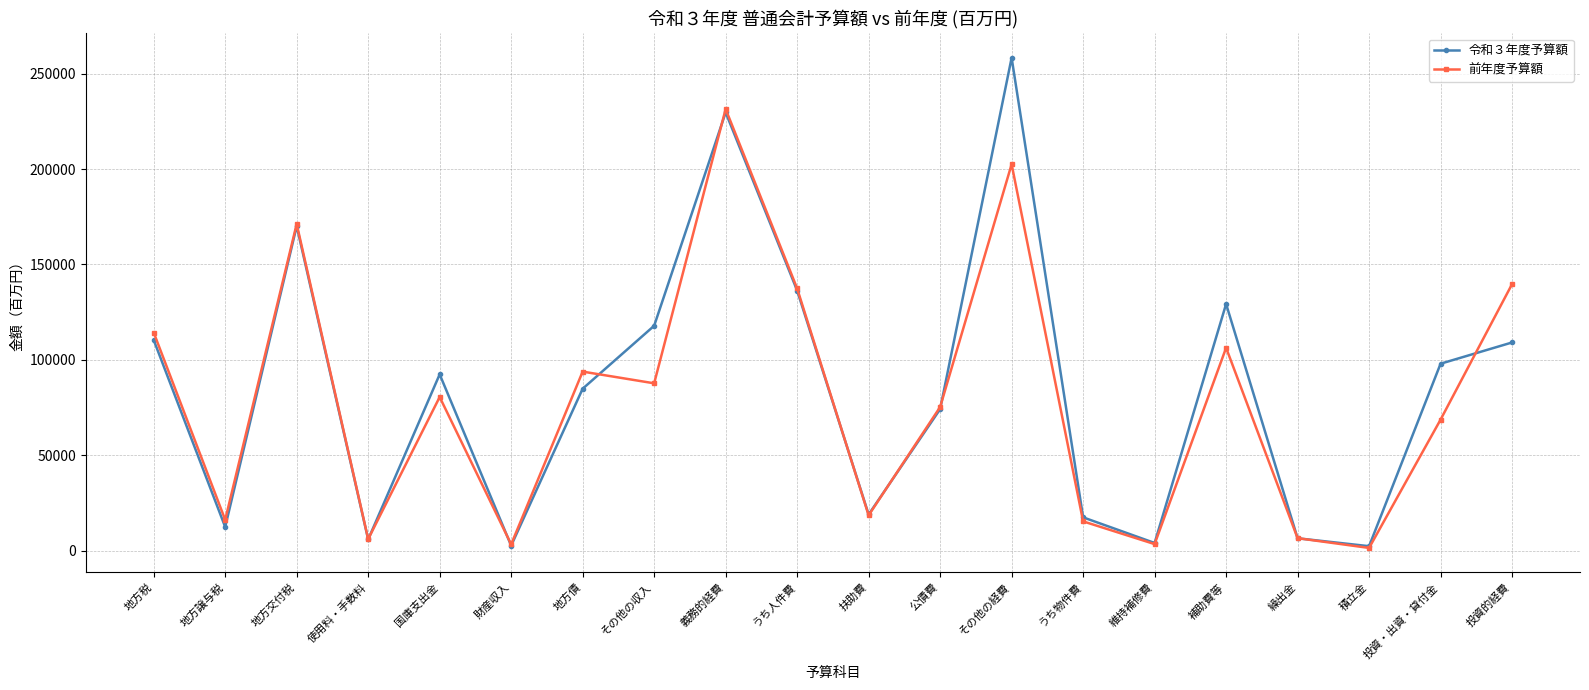

What is the sum of the 前年度予算額 values at うち物件費 and 維持補修費?

18999.0